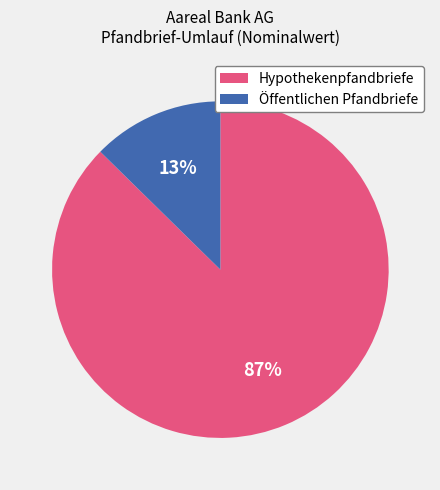

Rank the categories by value from highest to lowest.

Hypothekenpfandbriefe, Öffentlichen Pfandbriefe